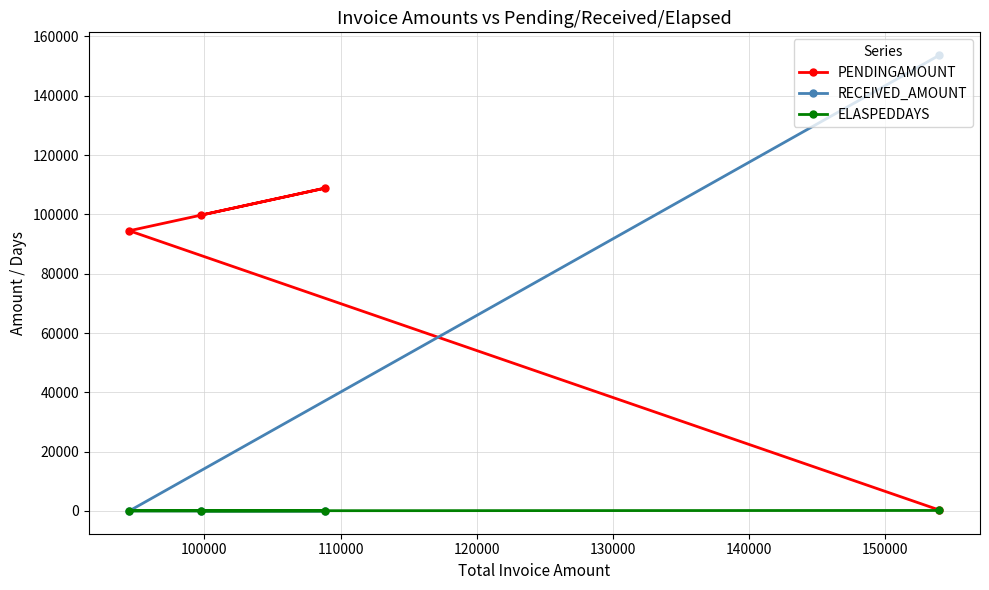

What are all the series names shown in the legend?

PENDINGAMOUNT, RECEIVED_AMOUNT, ELASPEDDAYS